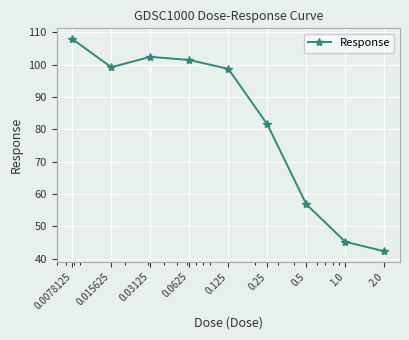

What is the difference between the maximum and minimum values?

65.7